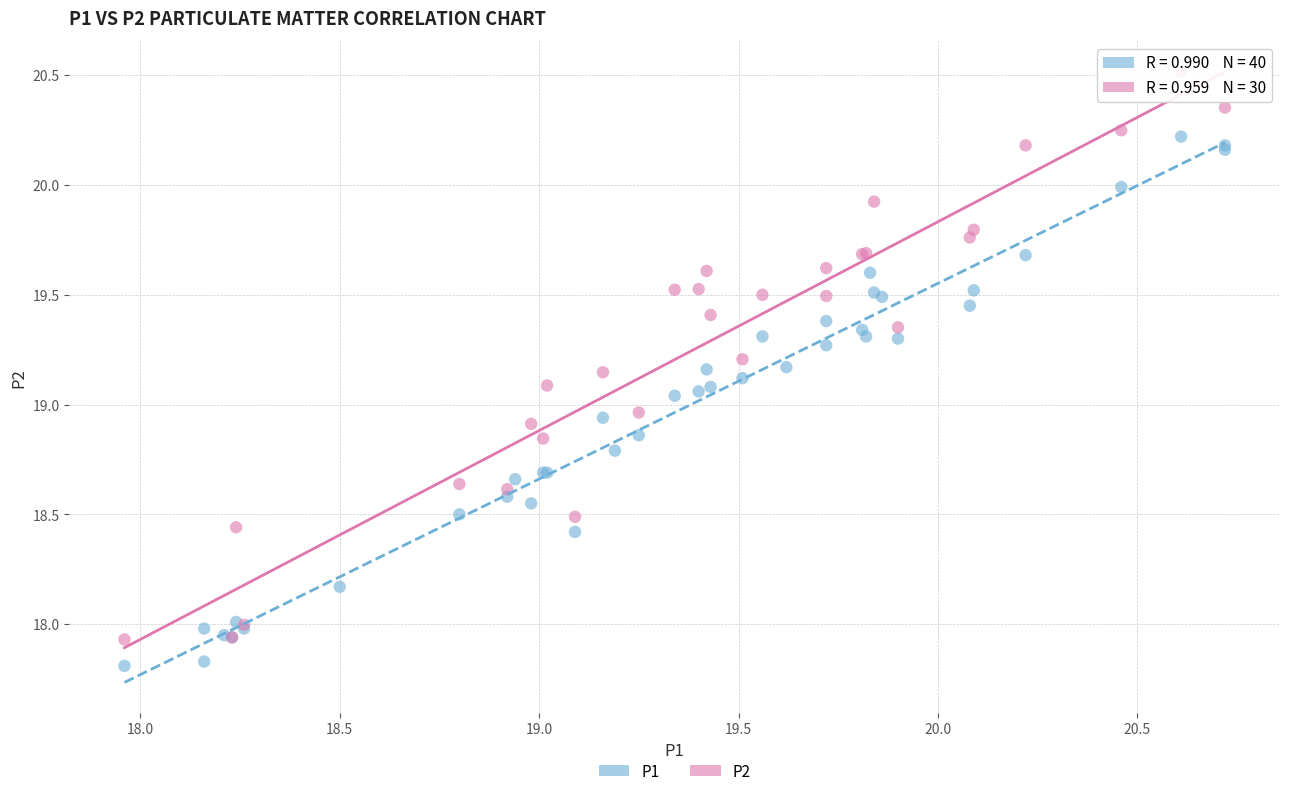

Which series has the largest Y range (max minus min)?

P2